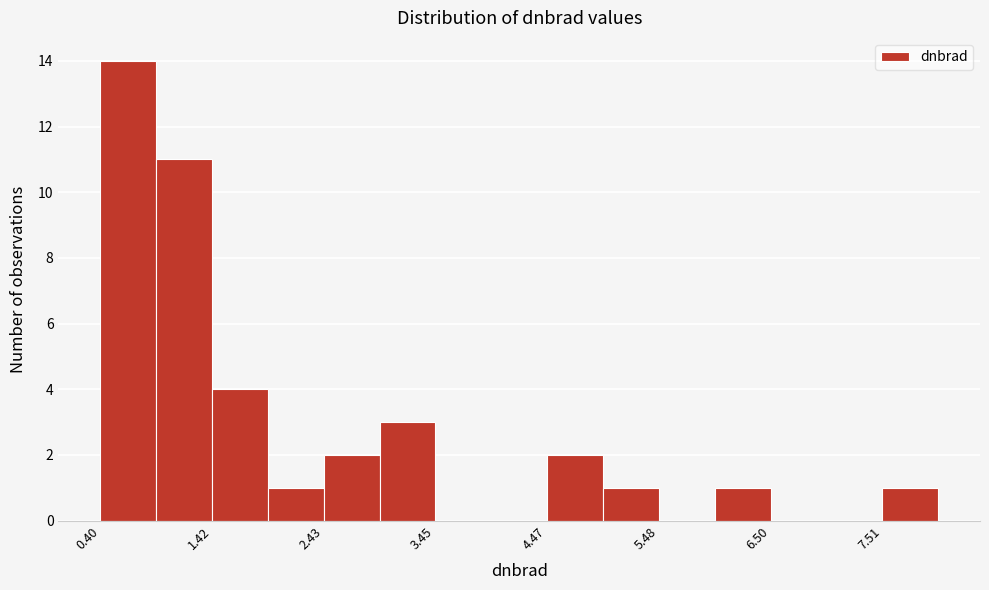

Read against the x-axis, roughly where is the centre of the tallest bar?

0.6